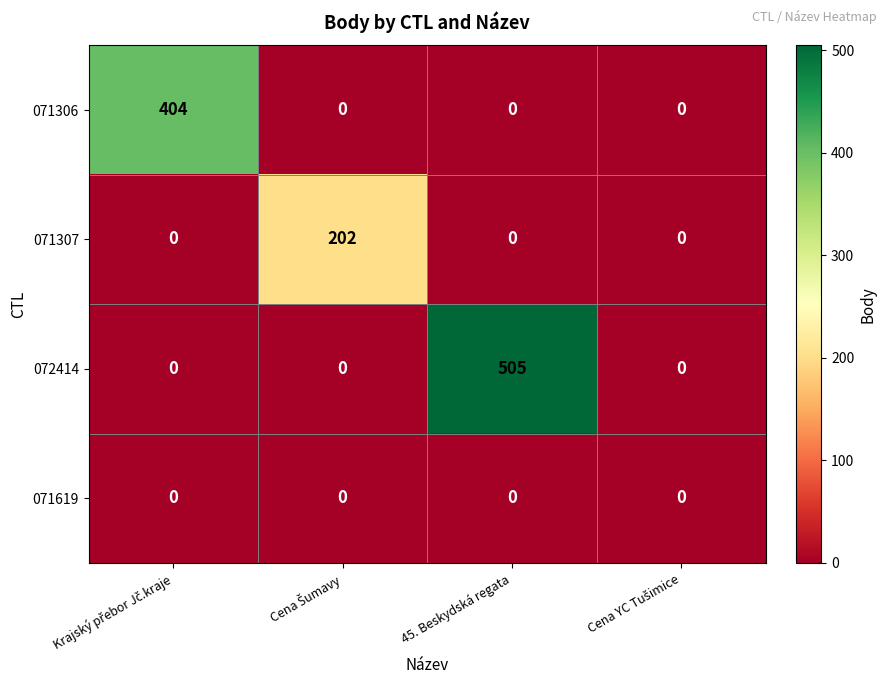

Which series has the largest total across all categories?

072414